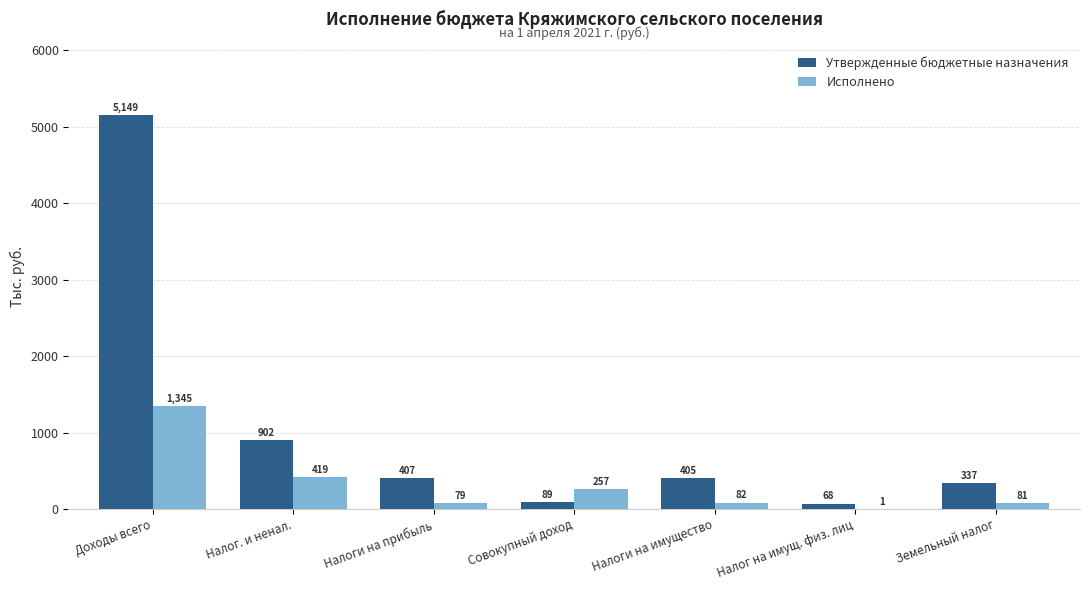

The Исполнено series shows 257.2 at Совокупный доход. True or false?

True